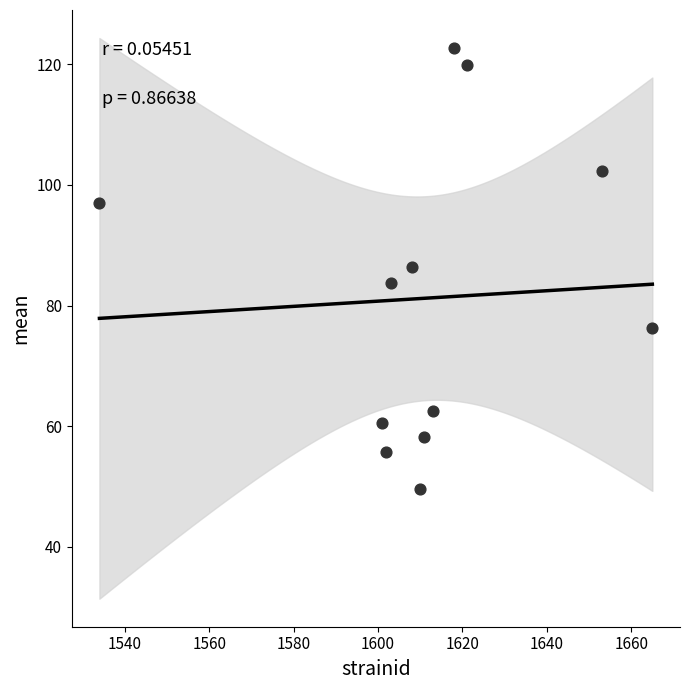

What is the range of X values (max minus min)?

131.0